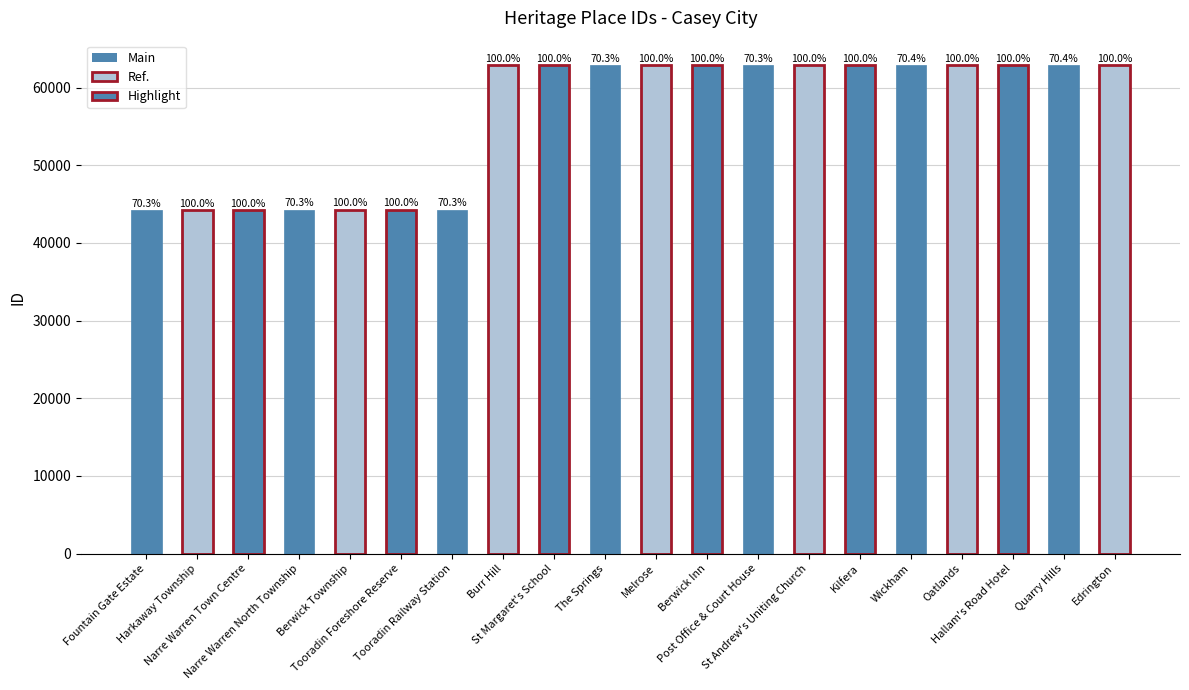

Rank the categories by value from lowest to highest.

Fountain Gate Estate, Harkaway Township, Narre Warren Town Centre, Narre Warren North Township, Berwick Township, Tooradin Foreshore Reserve, Tooradin Railway Station, Burr Hill, St Margaret's School, The Springs, Melrose, Berwick Inn, Post Office & Court House, St Andrew's Uniting Church, Kilfera, Wickham, Oatlands, Hallam's Road Hotel, Quarry Hills, Edrington